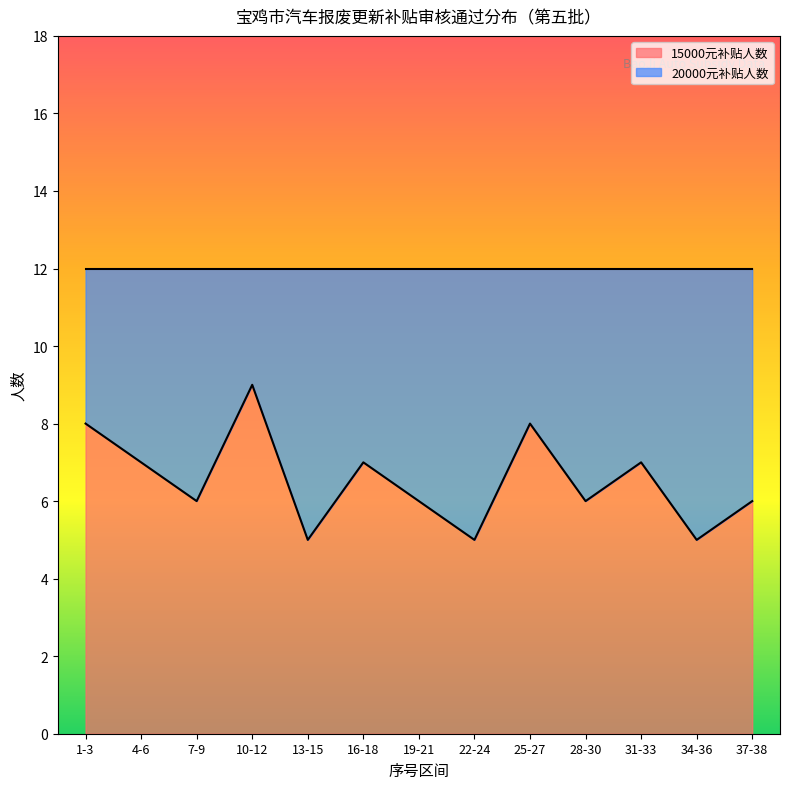

Reading left to right, list all the values displayed in this chart.

1-3=8	4-6=7	7-9=6	10-12=9	13-15=5	16-18=7	19-21=6	22-24=5	25-27=8	28-30=6	31-33=7	34-36=5	37-38=6